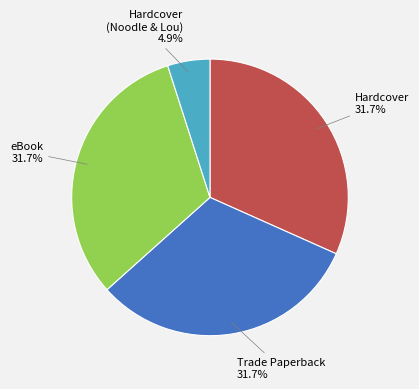

To the nearest percent, what is the average slice percentage?

25%